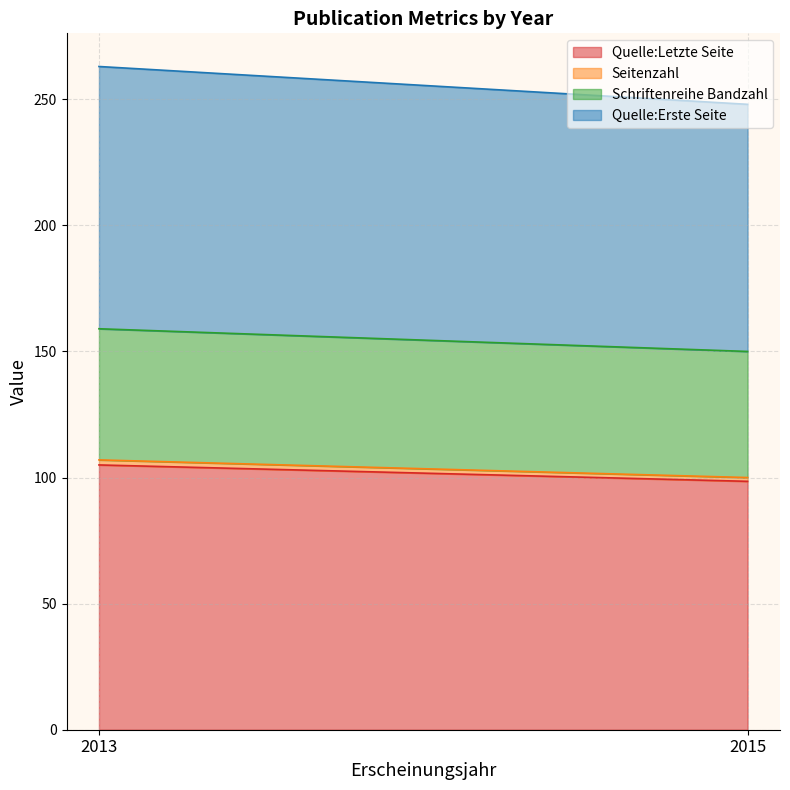

Is the value of Schriftenreihe Bandzahl at 2015 greater than the value of Seitenzahl at 2015?

Yes